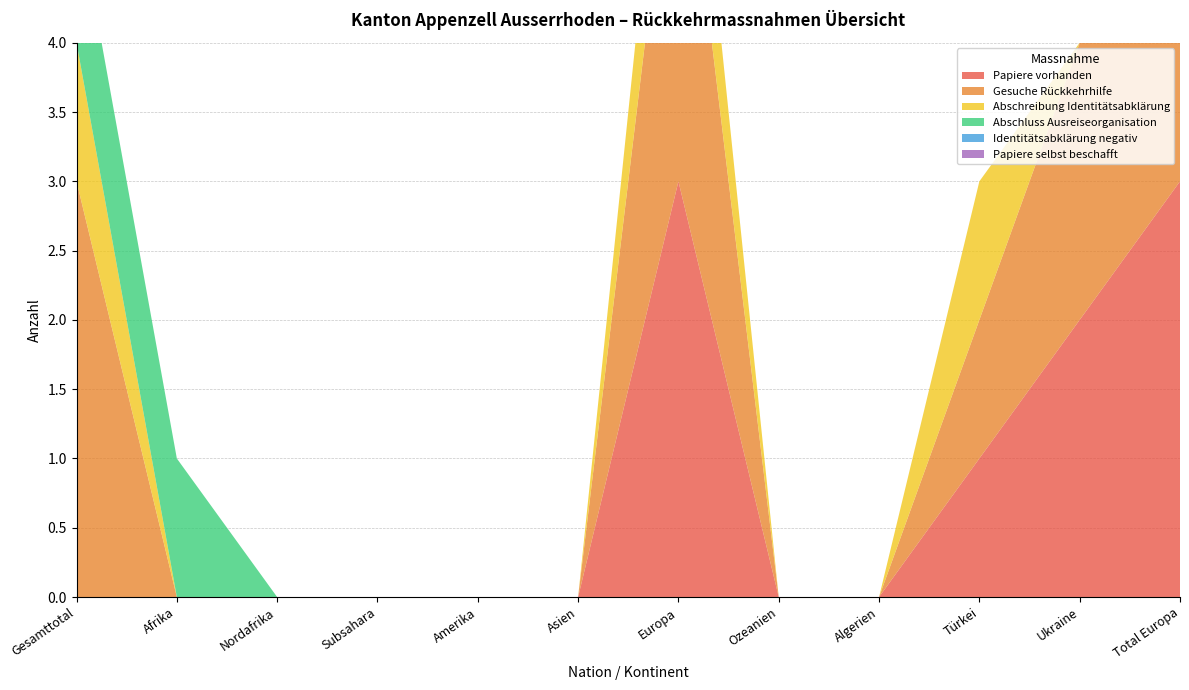

Reading right to left, list all the values displayed in this chart.

Papiere vorhanden: 3	2	1	0	0	3	0	0	0	0	0	0
Gesuche Rückkehrhilfe: 3	2	1	0	0	3	0	0	0	0	0	3
Abschreibung Identitätsabklärung: 1	0	1	0	0	1	0	0	0	0	0	1
Abschluss Ausreiseorganisation: 1	0	0	0	0	0	0	0	0	0	1	1
Identitätsabklärung negativ: 0	0	0	0	0	0	0	0	0	0	0	0
Papiere selbst beschafft: 0	0	0	0	0	0	0	0	0	0	0	0